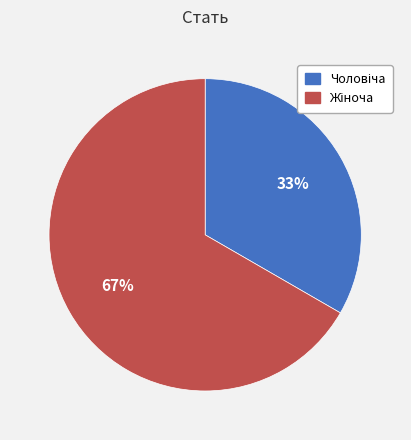

To the nearest percent, what is the average slice percentage?

50%